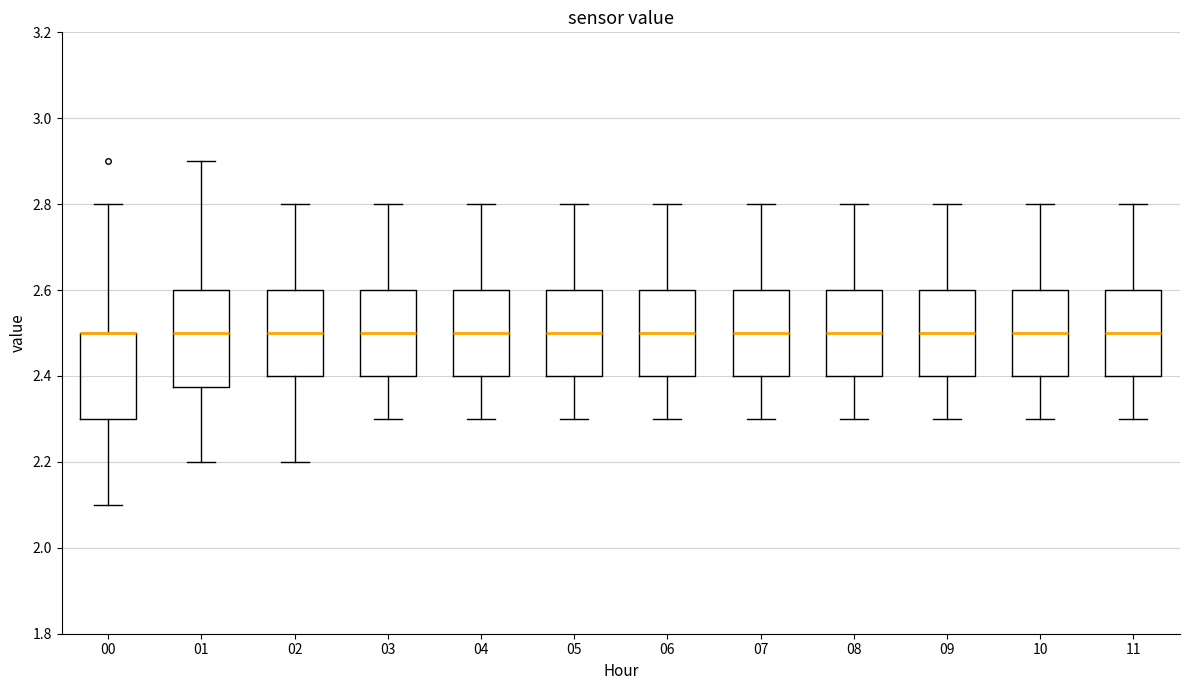

Where is the lower edge of the box at x = 06 on the y-axis? The values are not printed on the chart, so give them approximately, as read against the axis.

2.40